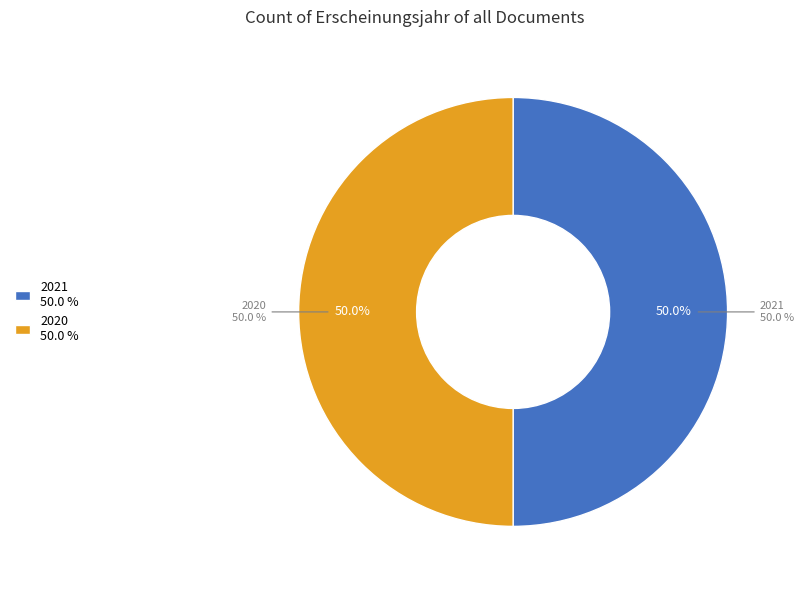

What is the largest slice in the pie chart?

2021